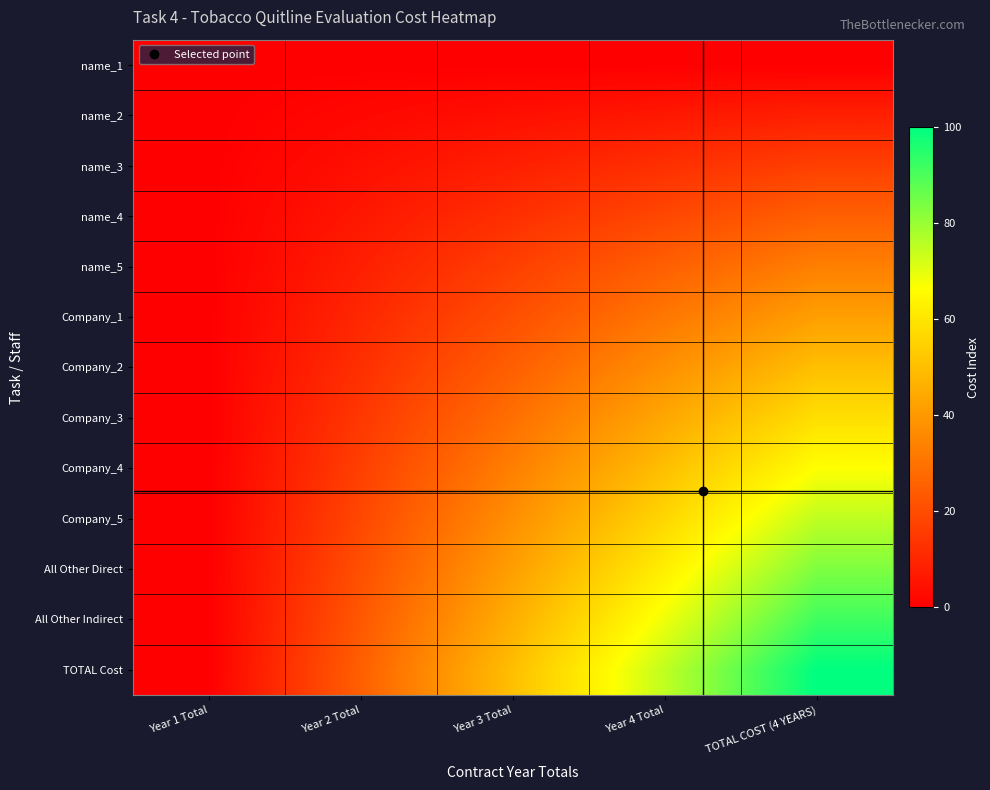

At Year 3 Total, list the series in order from largest to smallest.

TOTAL Cost, All Other Indirect, All Other Direct, Company_5, Company_4, Company_3, Company_2, Company_1, name_5, name_4, name_3, name_2, name_1